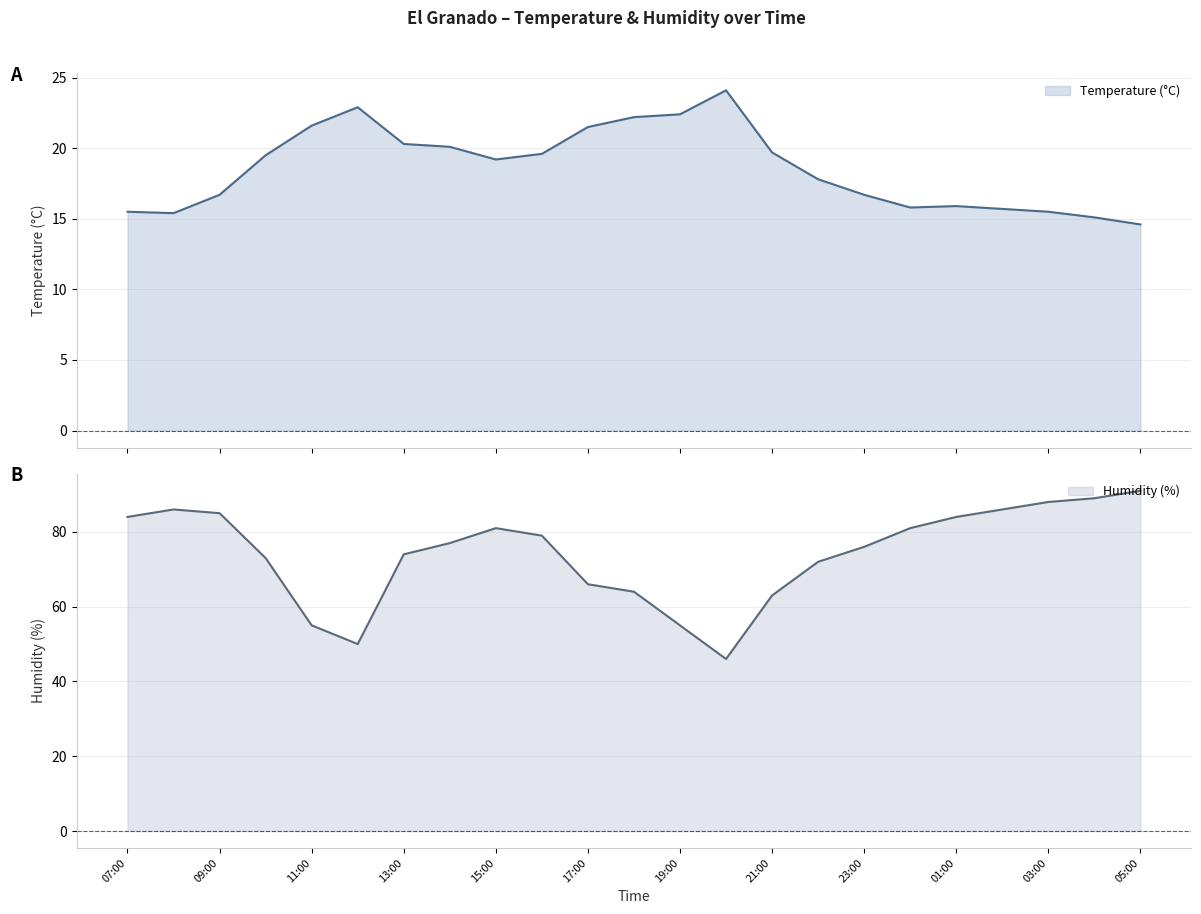

Which series changed the most between 15:00 and 18:00?

Humidity (%)